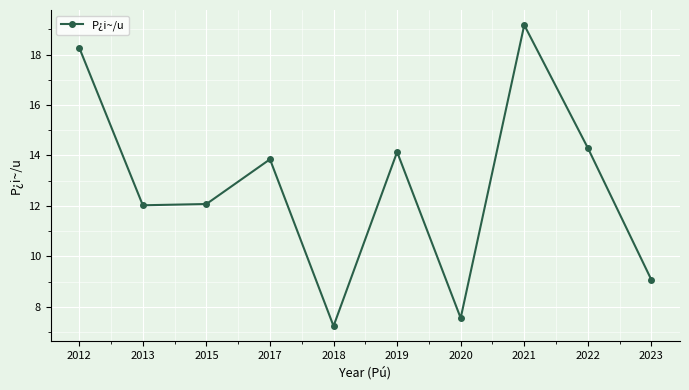

How many lines are shown in the chart?

1